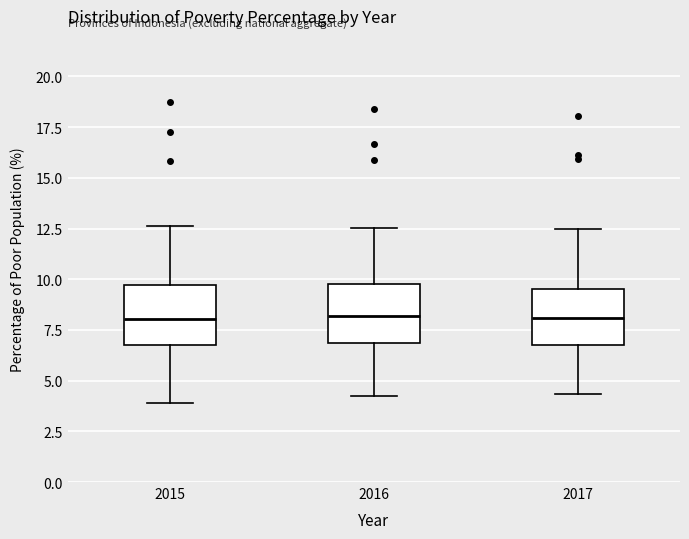

Reading left to right, transcribe this box plot: for each box, give where its median line is, the range the box spans, and where its two whiskers end, as read against the y-axis. The values are not printed on the chart, so give them approximately, as read against the axis.

2015: median 8.0, box 6.5 to 9.5, whiskers 4.0 to 12.5
2016: median 8.0, box 7.0 to 10.0, whiskers 4.0 to 12.5
2017: median 8.0, box 7.0 to 9.5, whiskers 4.5 to 12.5